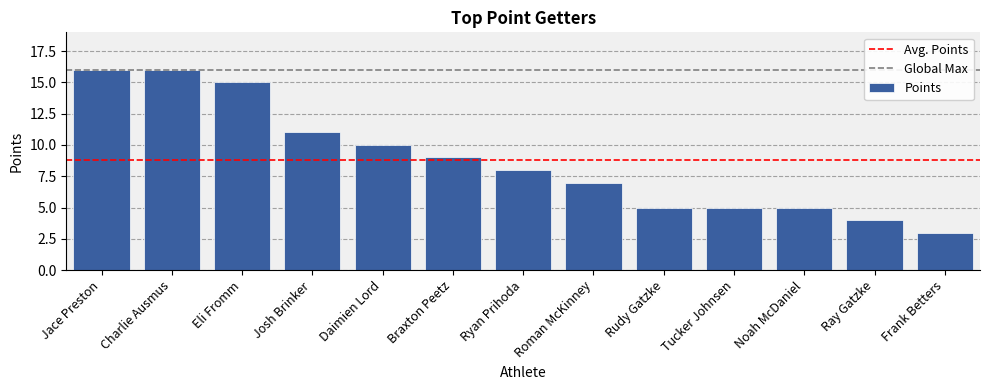

The chart shows a value of 15 at Eli Fromm. True or false?

True